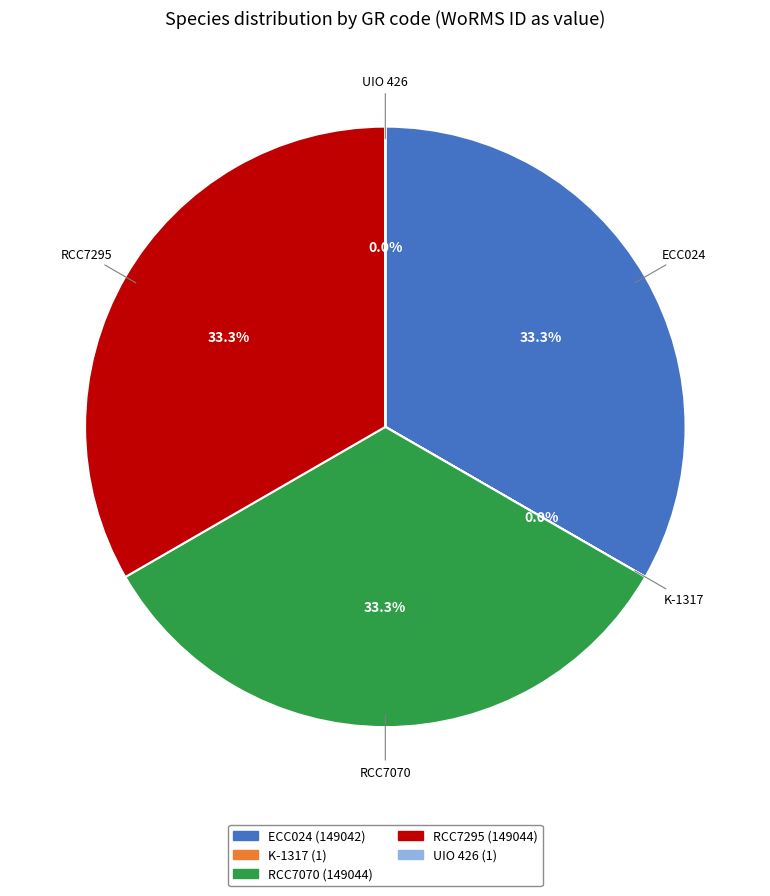

To the nearest percent, what portion does ECC024 represent?

33%